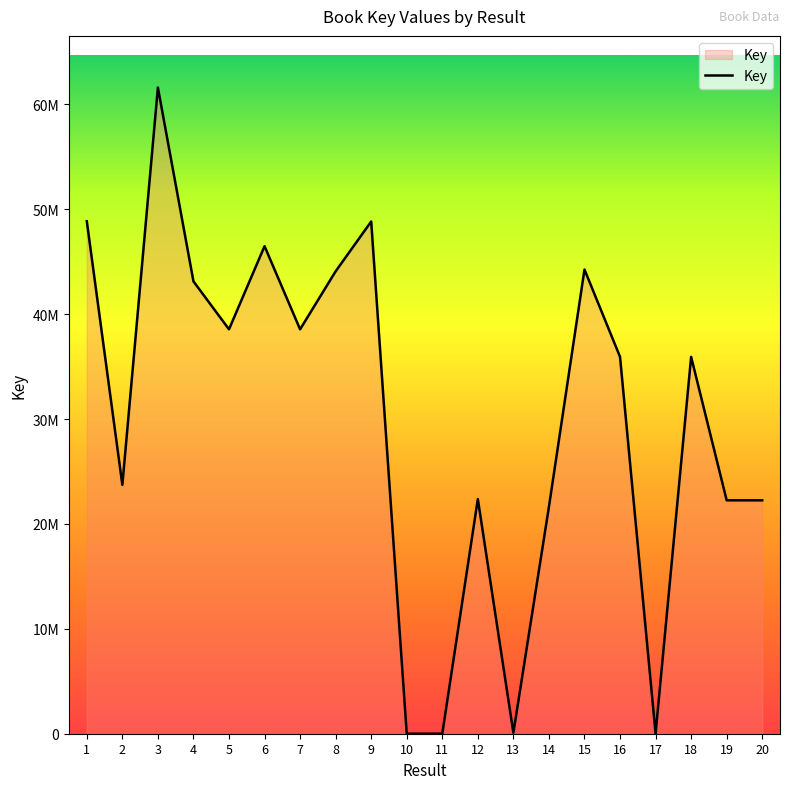

Does the chart display data point markers on the line(s)?

No